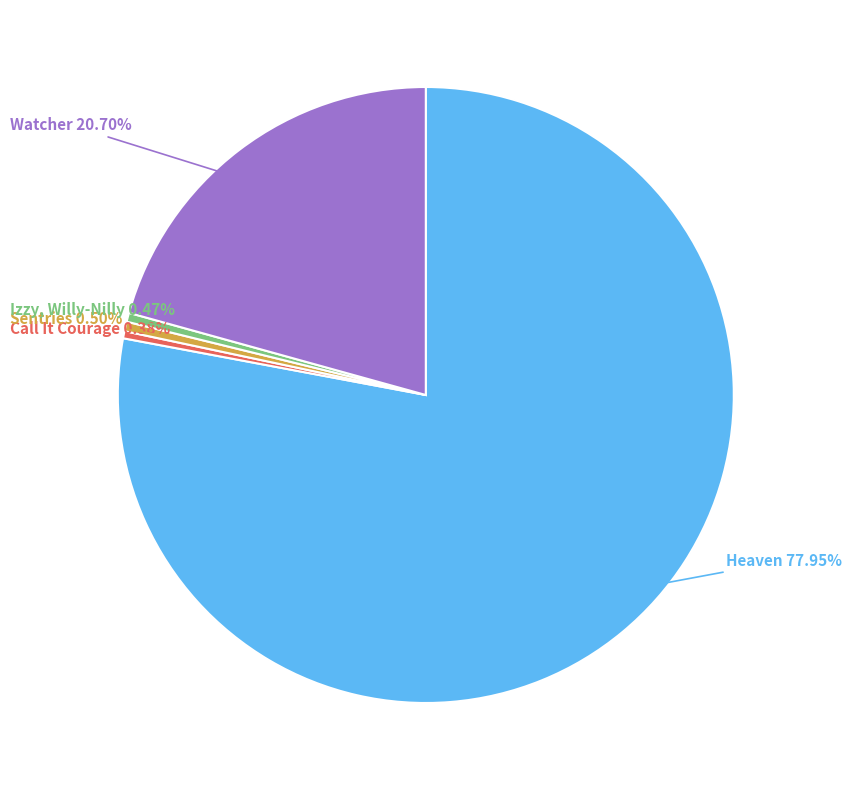

What is the largest slice in the pie chart?

Heaven